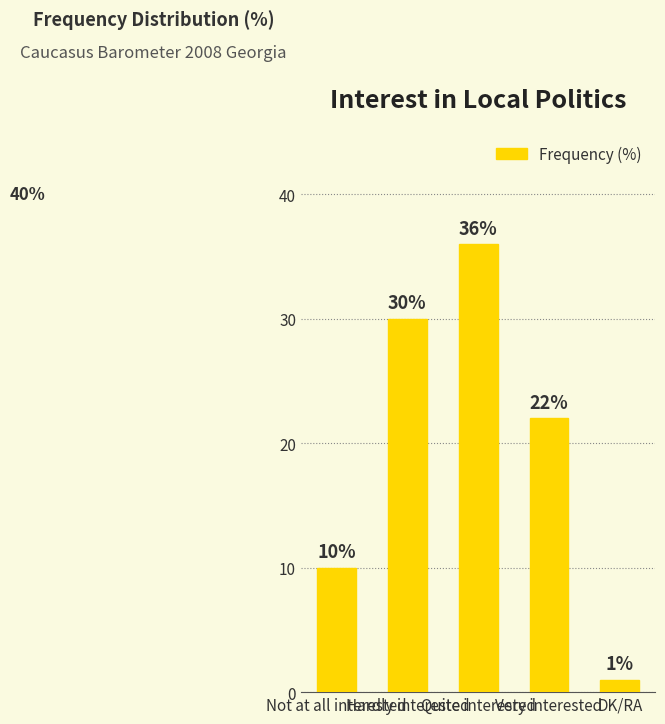

Reading left to right, transcribe all the data shown in this chart.

Not at all interested=10	Hardly interested=30	Quite interested=36	Very interested=22	DK/RA=1